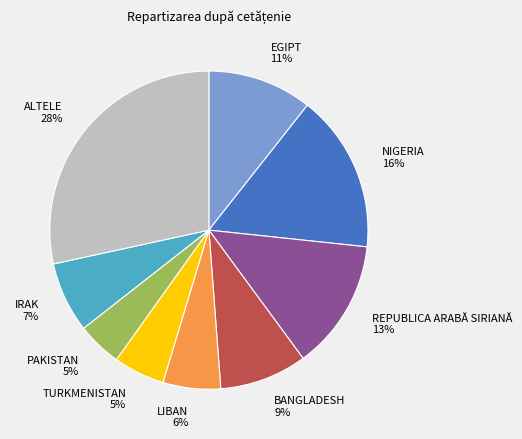

Which has a higher value, ALTELE or BANGLADESH?

ALTELE